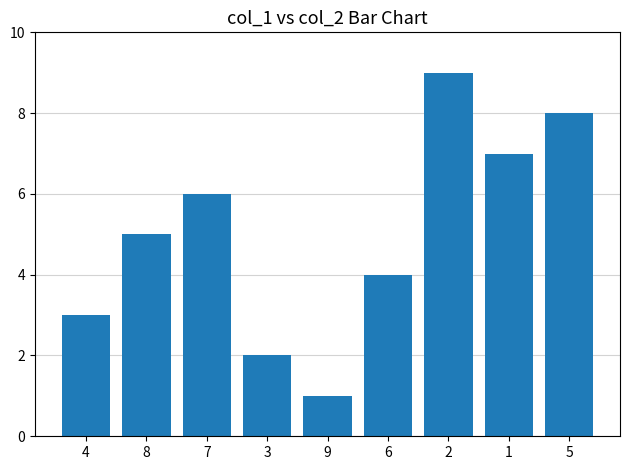

What is the average value?

5